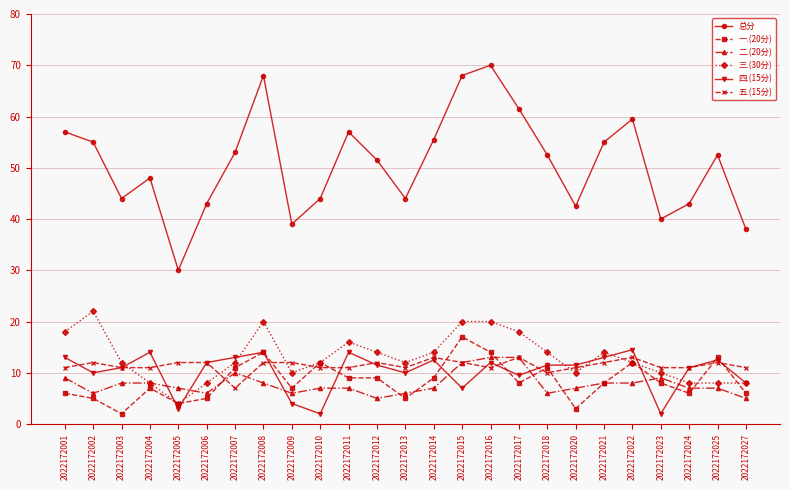

True or false: 五.(15分) and 总分 cross at least once.

False